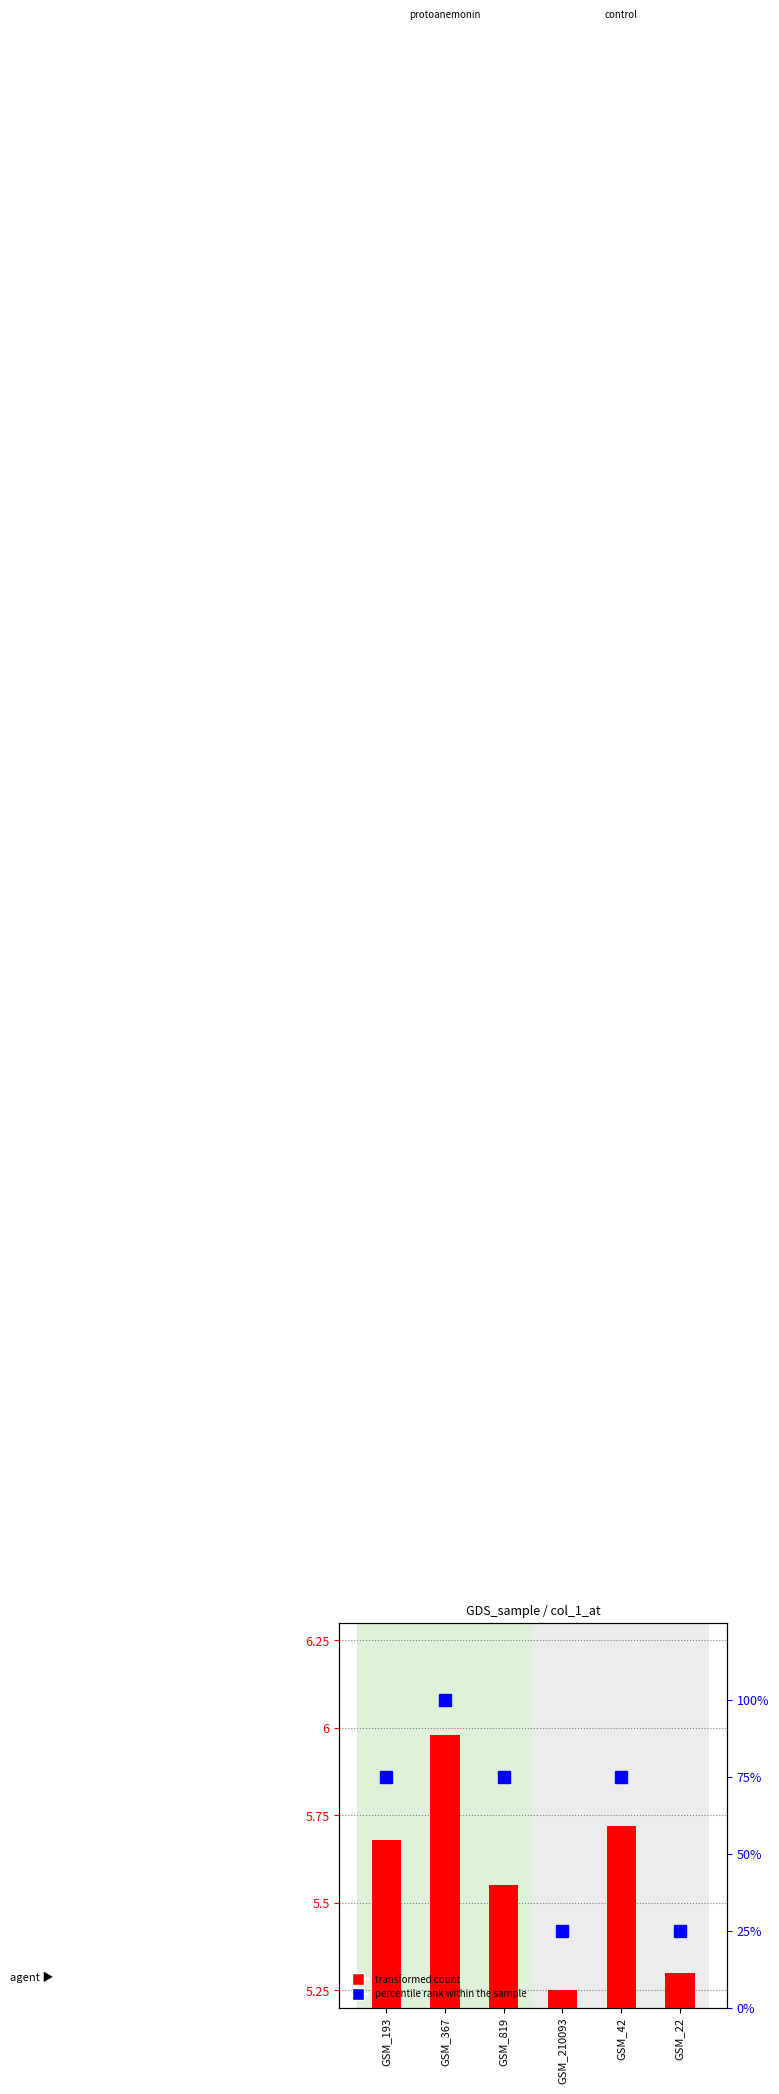

What is the difference between the maximum and second lowest values in the transformed count series?

0.7